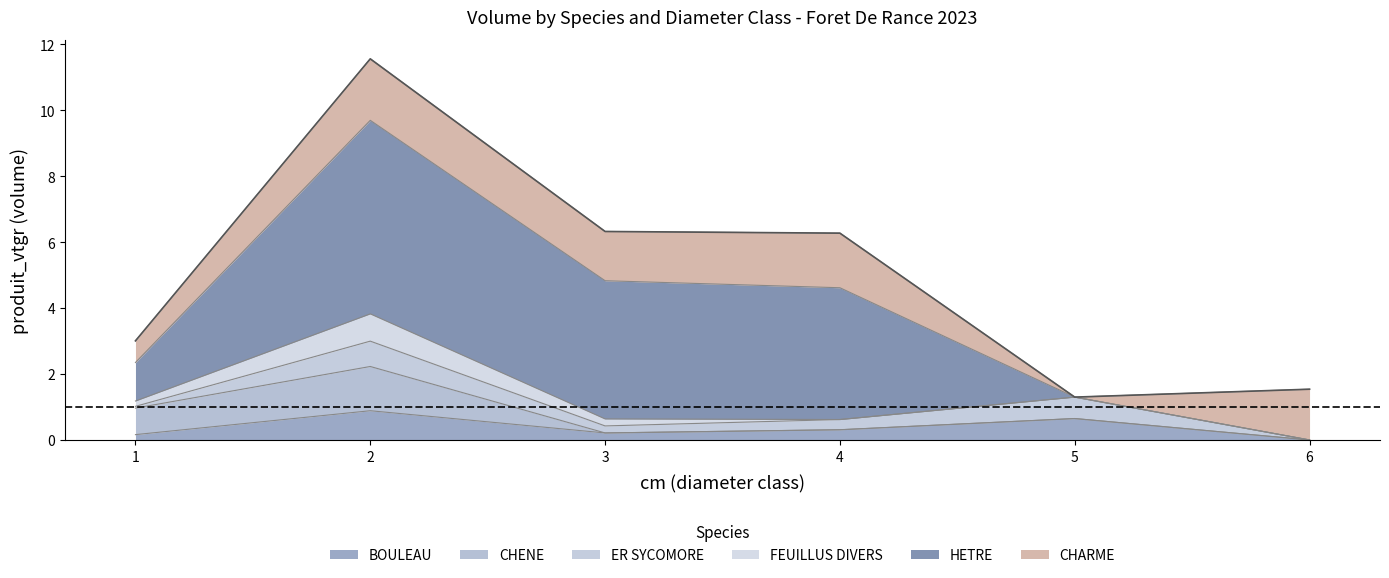

How many interior local peaks does the BOULEAU series have?

2